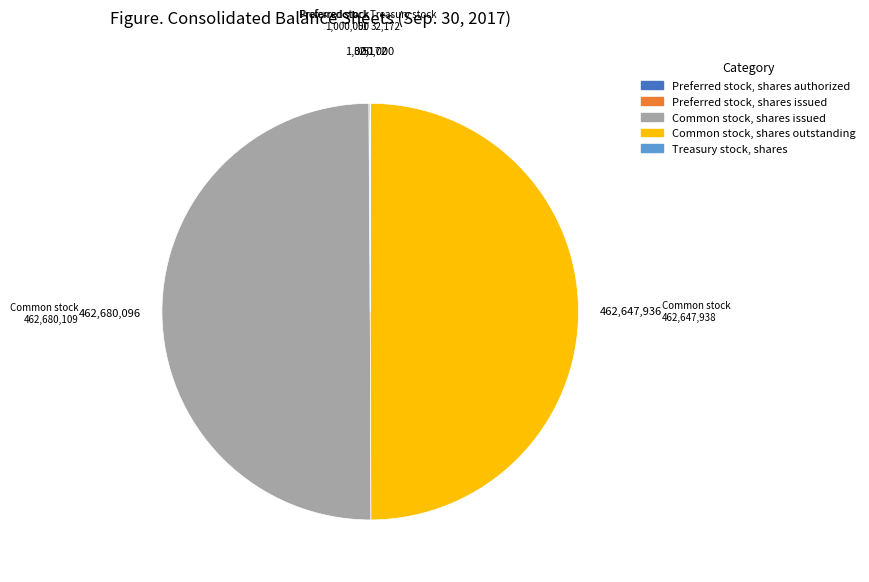

Is it true that Common stock, shares issued is 50% of the pie?

True